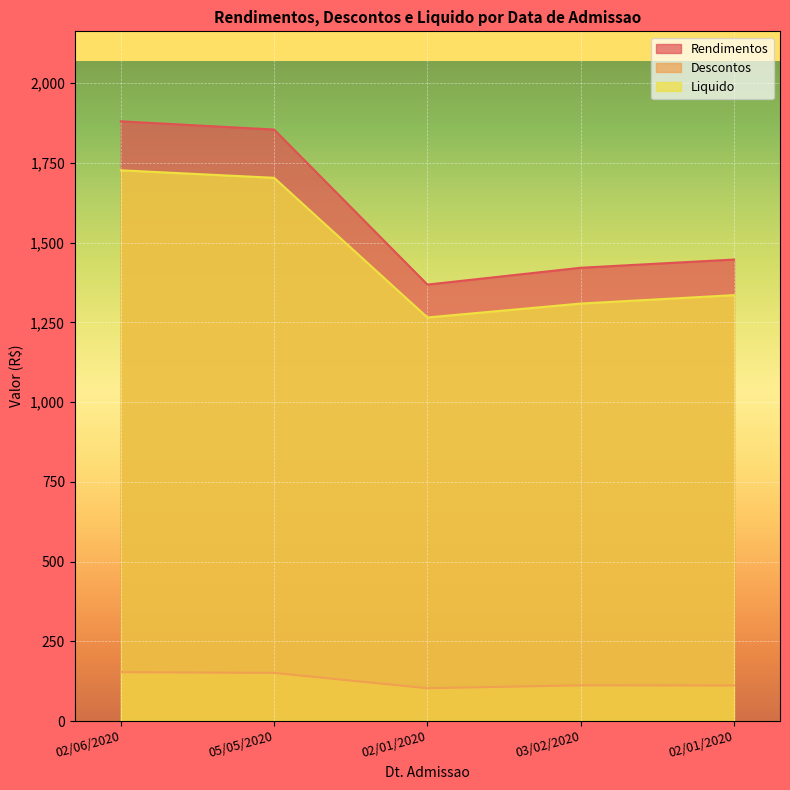

Reading left to right, transcribe all the data shown in this chart.

Rendimentos: 02/06/2020=1880.2	05/05/2020=1854.4	02/01/2020=1368.5	03/02/2020=1421.2	02/01/2020=1447.0
Descontos: 02/06/2020=153.5	05/05/2020=151.2	02/01/2020=103.1	03/02/2020=112.2	02/01/2020=111.6
Liquido: 02/06/2020=1726.7	05/05/2020=1703.2	02/01/2020=1265.4	03/02/2020=1309.0	02/01/2020=1335.3